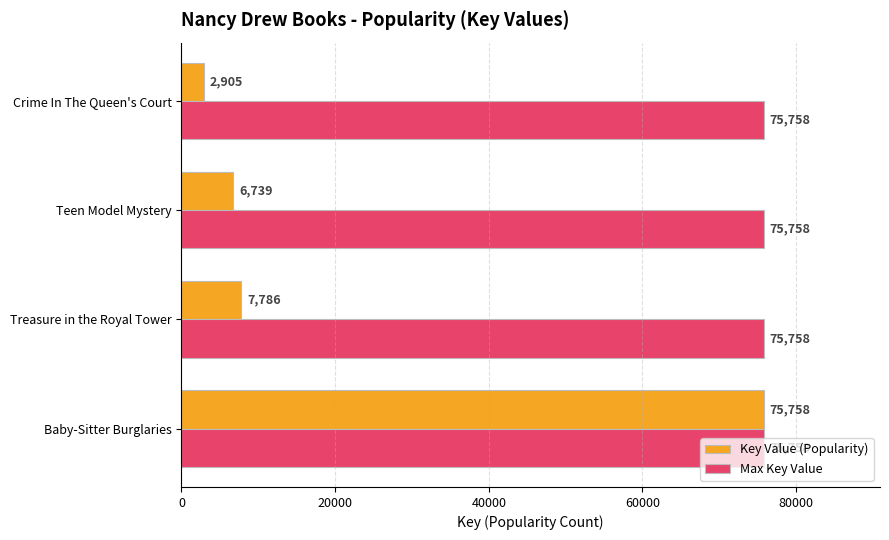

What is the difference between the highest and lowest values at Crime In The Queen's Court?

72853